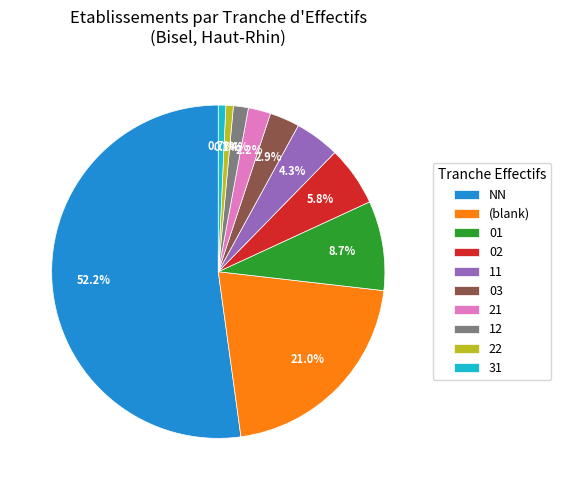

What is the largest slice in the pie chart?

NN